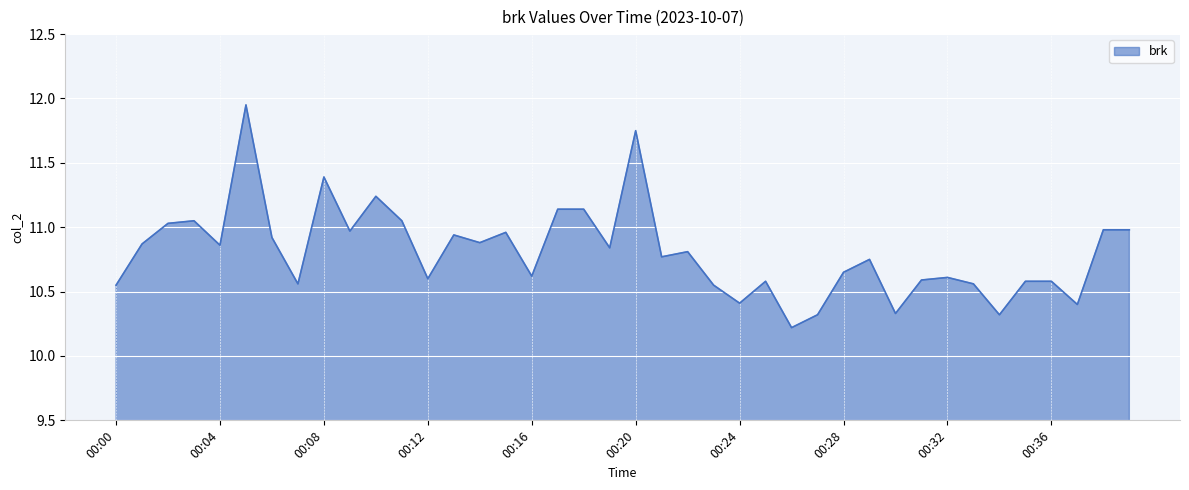

What is the difference between the maximum and minimum values?

1.7